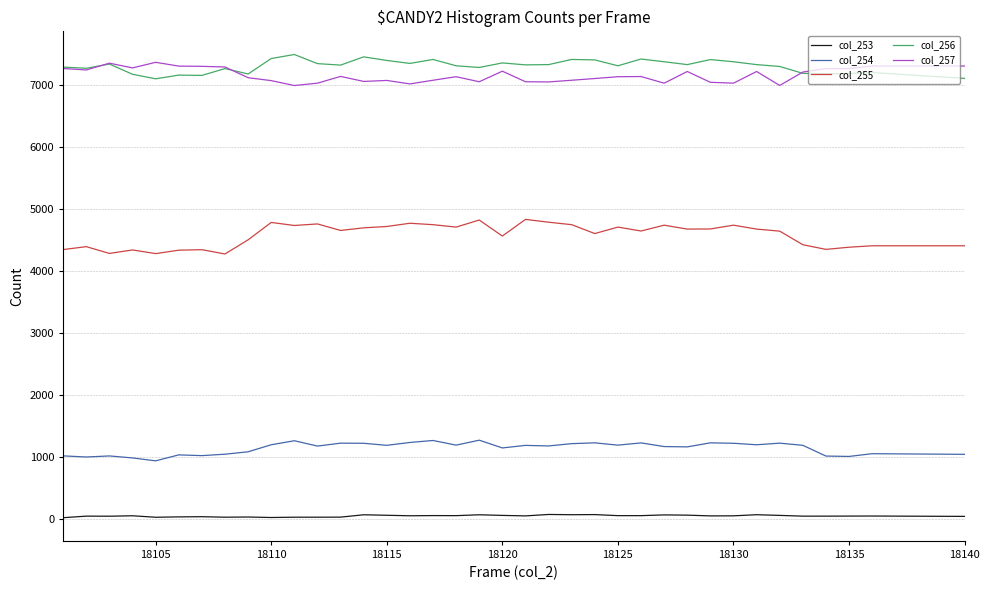

Rank the series by their maximum value, from highest to lowest.

col_256, col_257, col_255, col_254, col_253